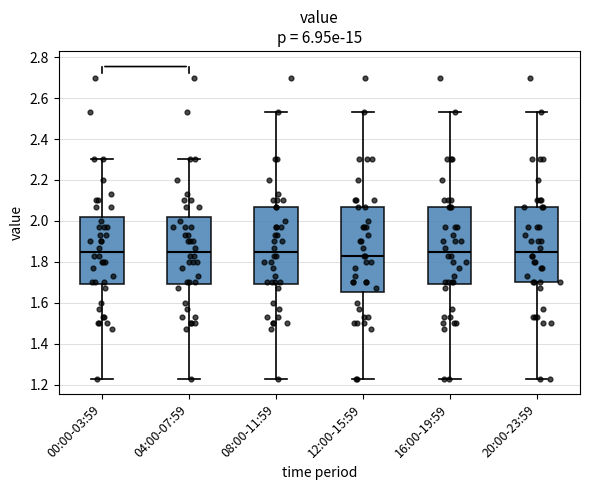

Where is the upper edge of the box for 12:00-15:59 on the y-axis? The values are not printed on the chart, so give them approximately, as read against the axis.

2.08